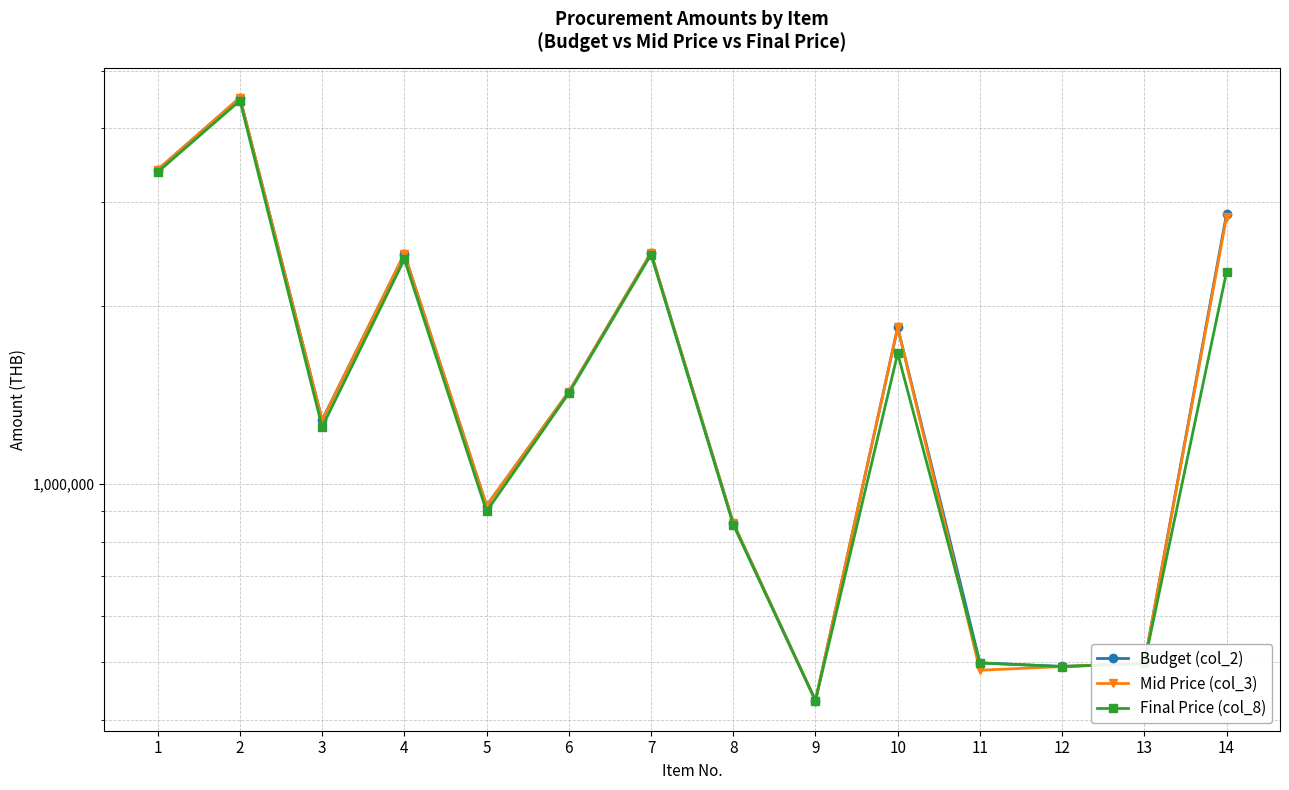

Between 2 and 5, which series saw the biggest shift?

Budget (col_2)